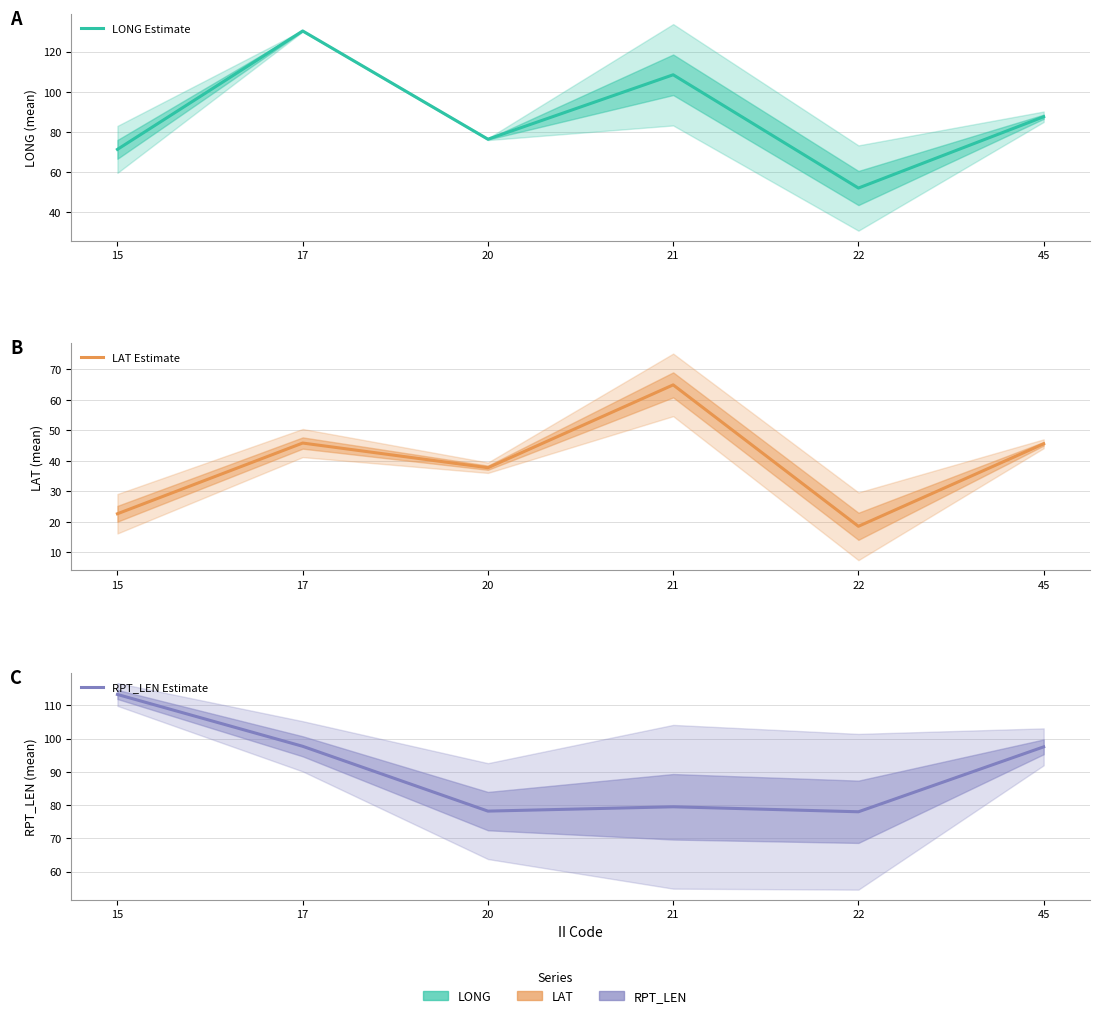

In RPT_LEN Estimate, how many points are higher than both neighbors (excluding endpoints)?

1